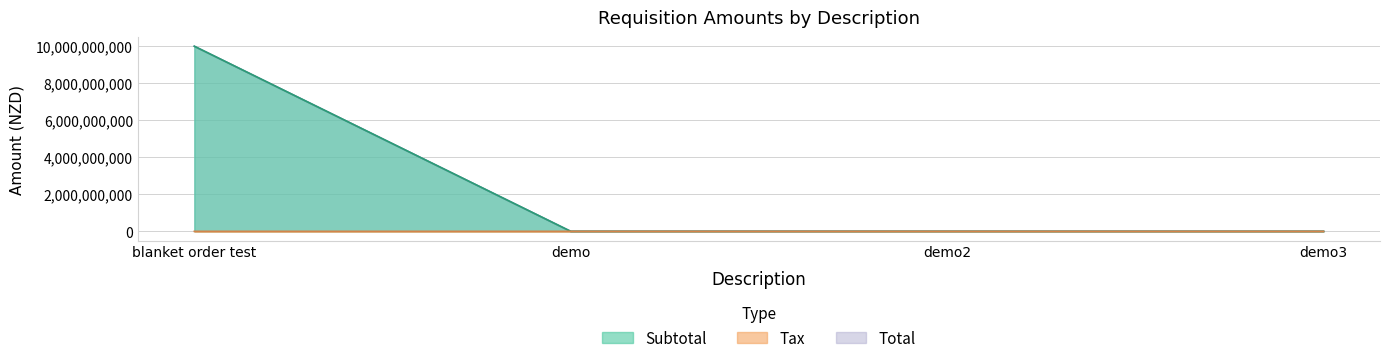

What is the value of the Total point at the 1st from the left?

10000000000